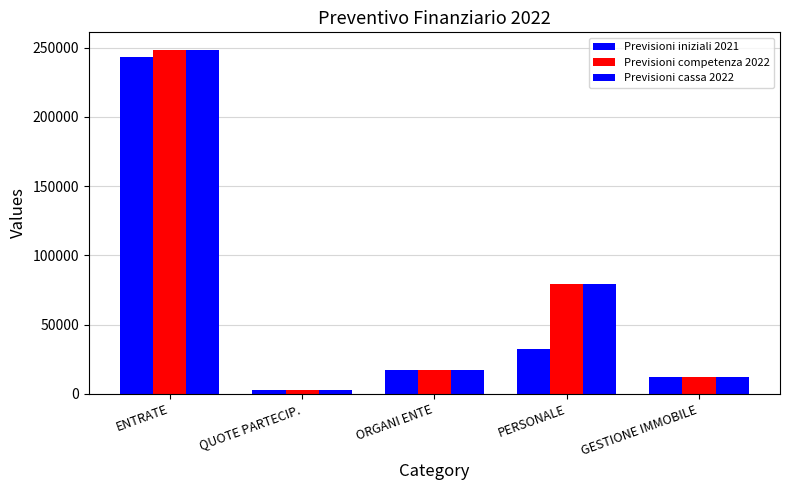

What is the difference between the second highest and minimum values in the Previsioni cassa 2022 series?

76350